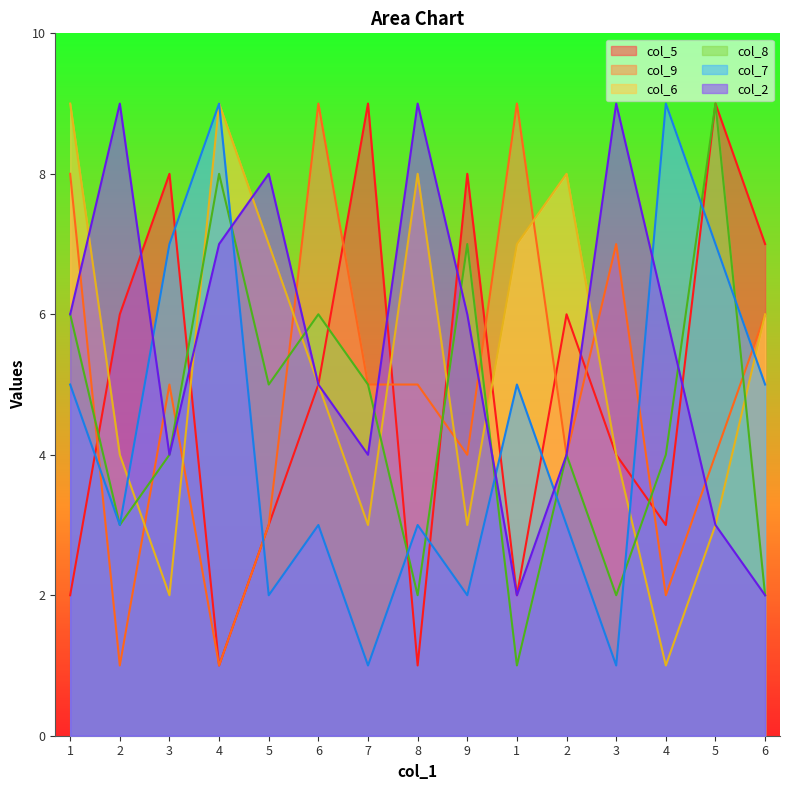

Is it true that col_5 equals 6 at 2?

True